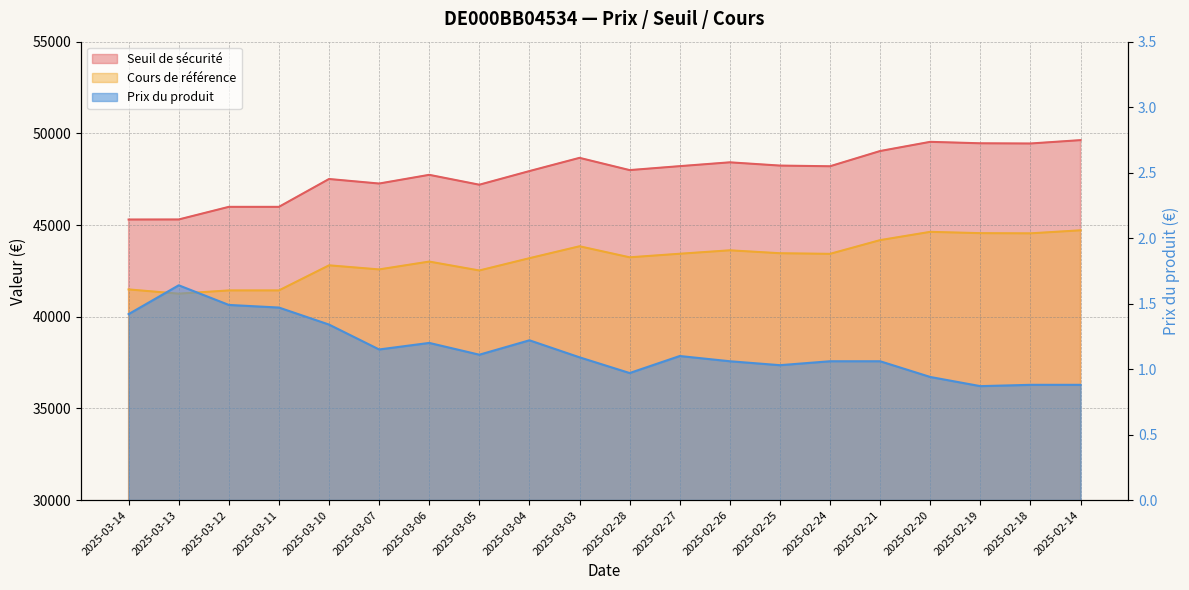

What position from the left is 2025-02-25?

14